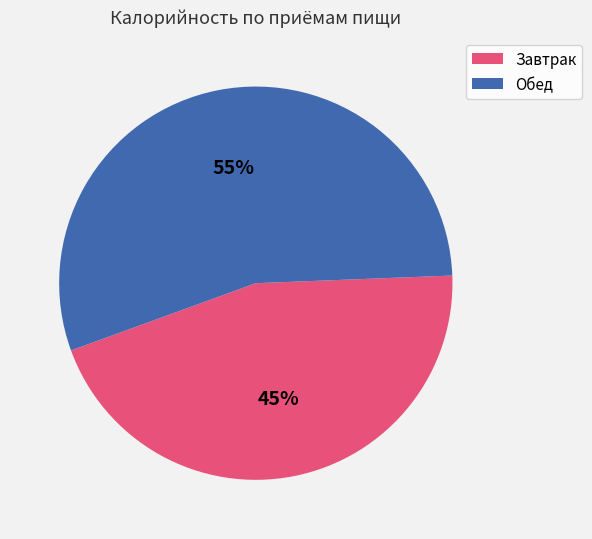

Does any single category account for the majority?

Yes